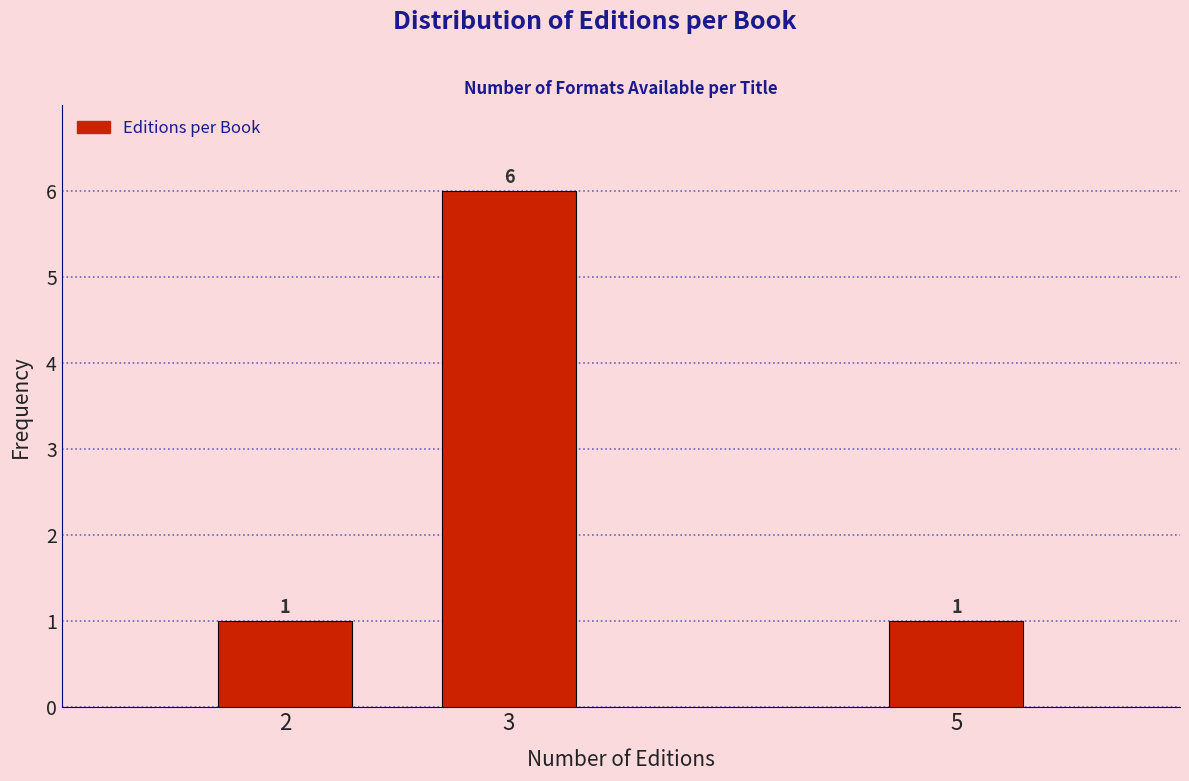

Reading right to left, what are all the values shown in this chart?

1	6	1